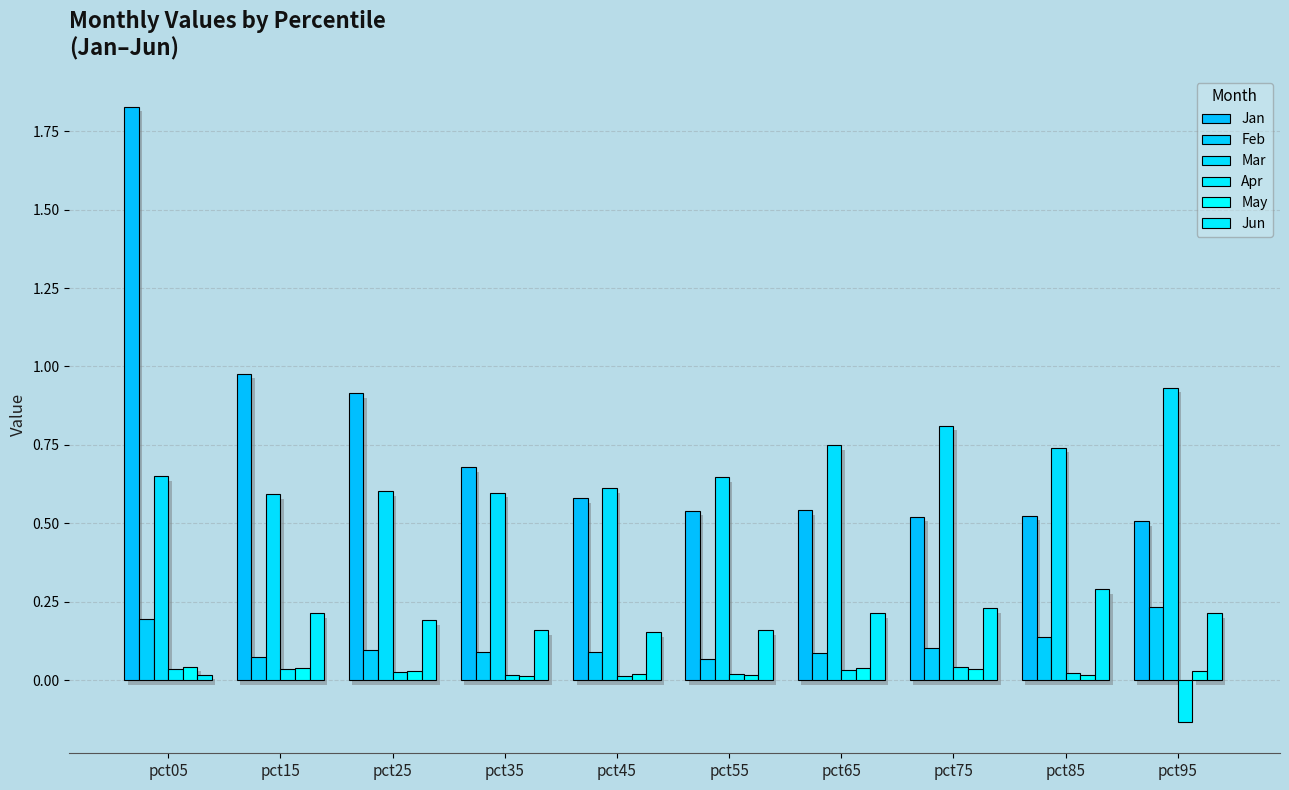

At which label does Feb reach its minimum?

pct55